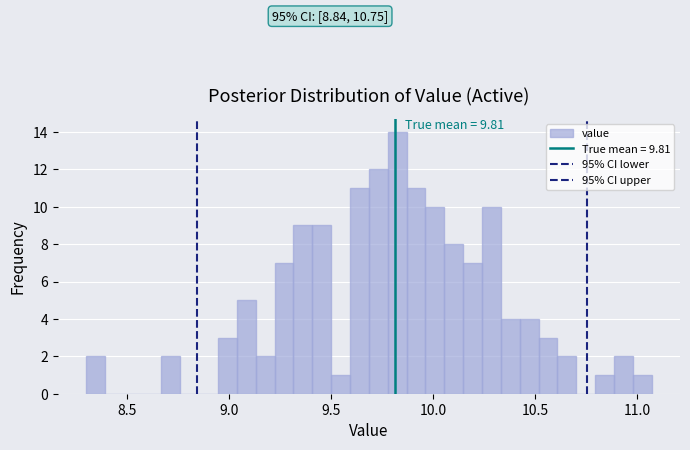

Around what value on the x-axis is the tallest bar? Give the approximate position of its centre, as read against the axis.

9.80